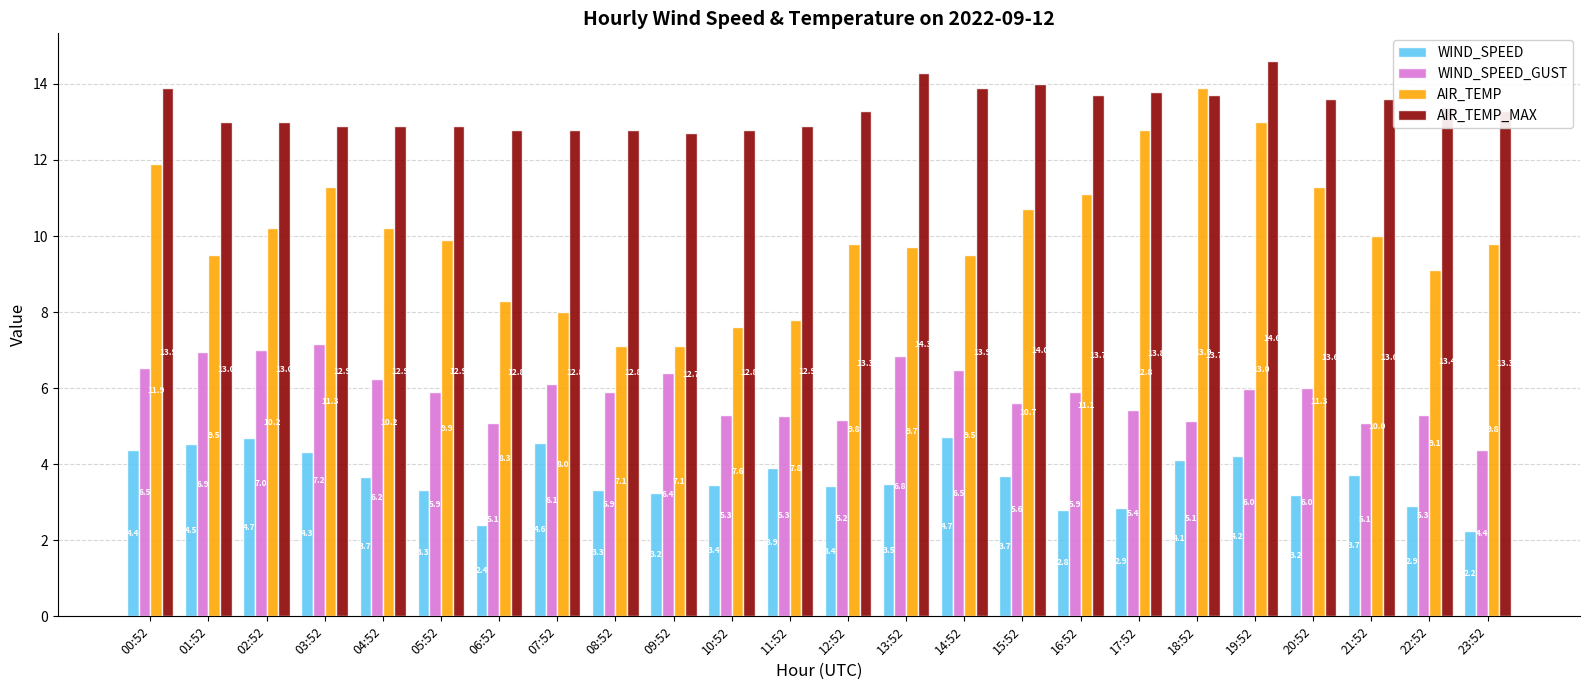

What is the value of the WIND_SPEED bar at the 5th from the left?

3.7